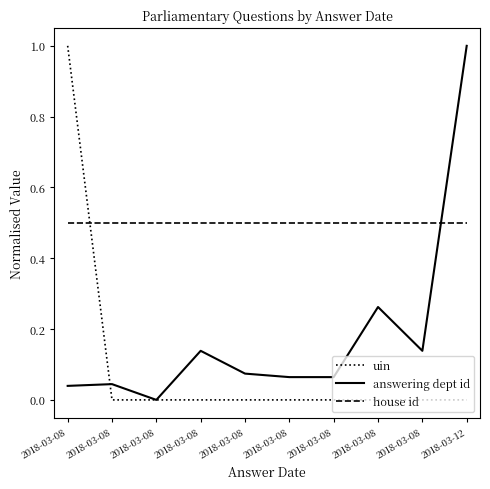

Reading left to right, extract all data points from this chart.

uin: 2018-03-08=1.0	2018-03-08=0.0	2018-03-08=0.0	2018-03-08=0.0	2018-03-08=0.0	2018-03-08=0.0	2018-03-08=0.0	2018-03-08=0.0	2018-03-08=0.0	2018-03-12=0.0
answering dept id: 2018-03-08=0.0	2018-03-08=0.0	2018-03-08=0.0	2018-03-08=0.1	2018-03-08=0.1	2018-03-08=0.1	2018-03-08=0.1	2018-03-08=0.3	2018-03-08=0.1	2018-03-12=1.0
house id: 2018-03-08=0.5	2018-03-08=0.5	2018-03-08=0.5	2018-03-08=0.5	2018-03-08=0.5	2018-03-08=0.5	2018-03-08=0.5	2018-03-08=0.5	2018-03-08=0.5	2018-03-12=0.5